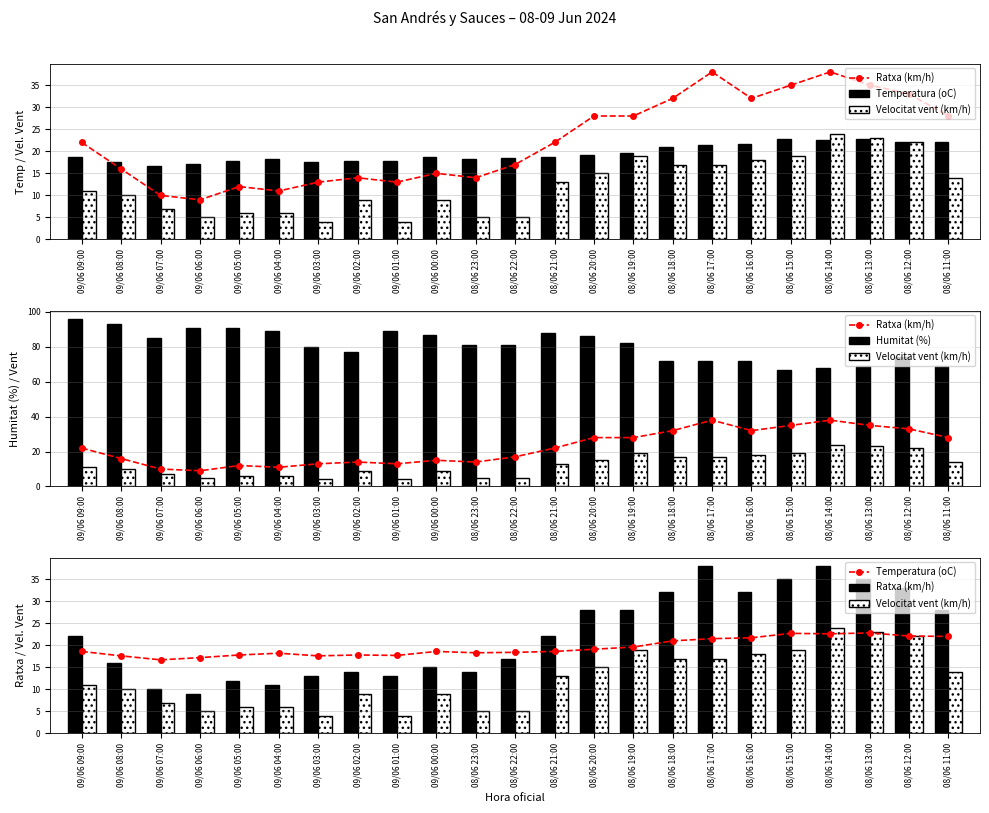

Which label corresponds to the largest value in the chart?

09/06 09:00